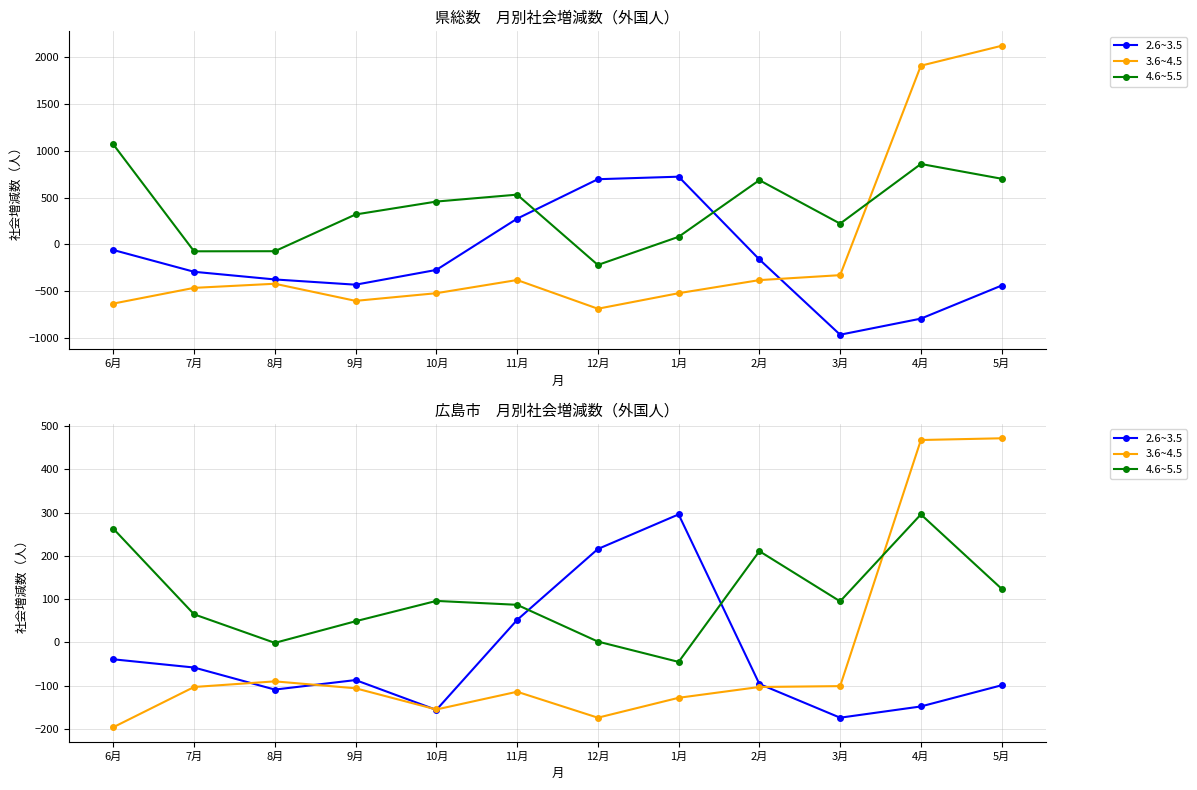

At which label is 2.6~3.5 closest to 61?

11月